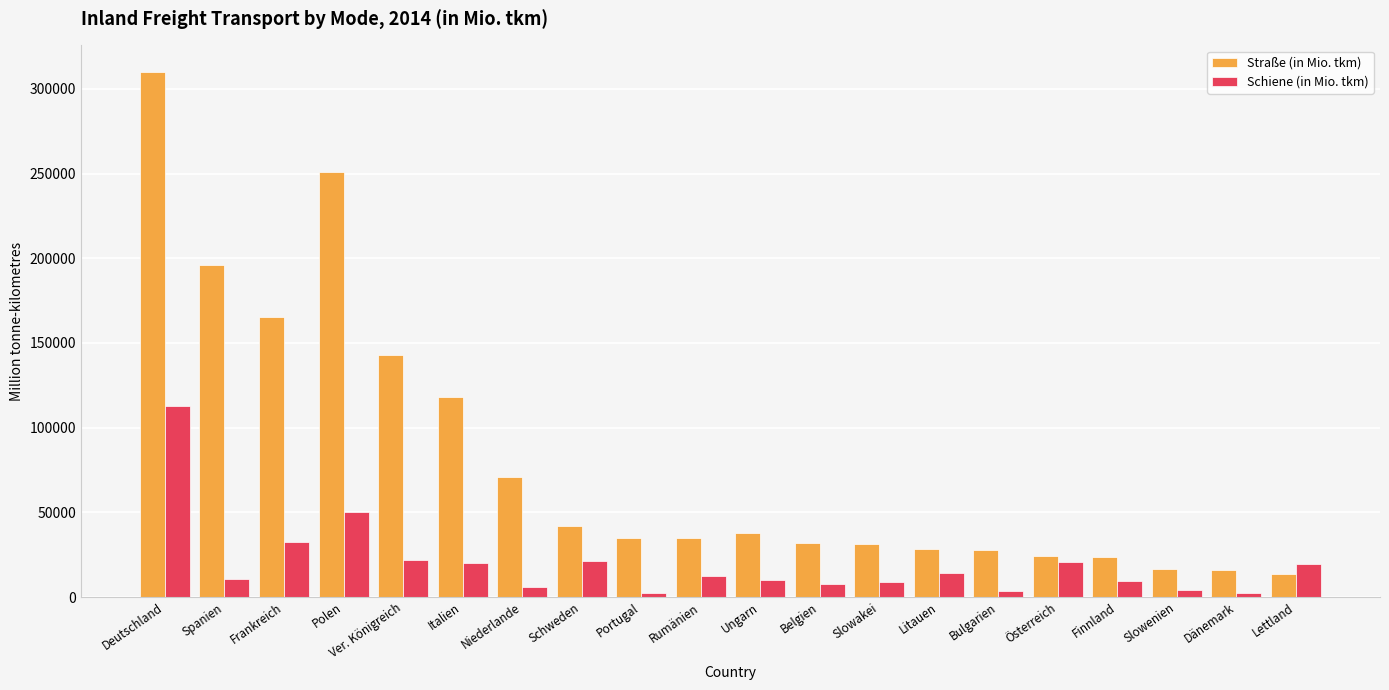

What is the spread (max minus min) of values at Dänemark?

13735